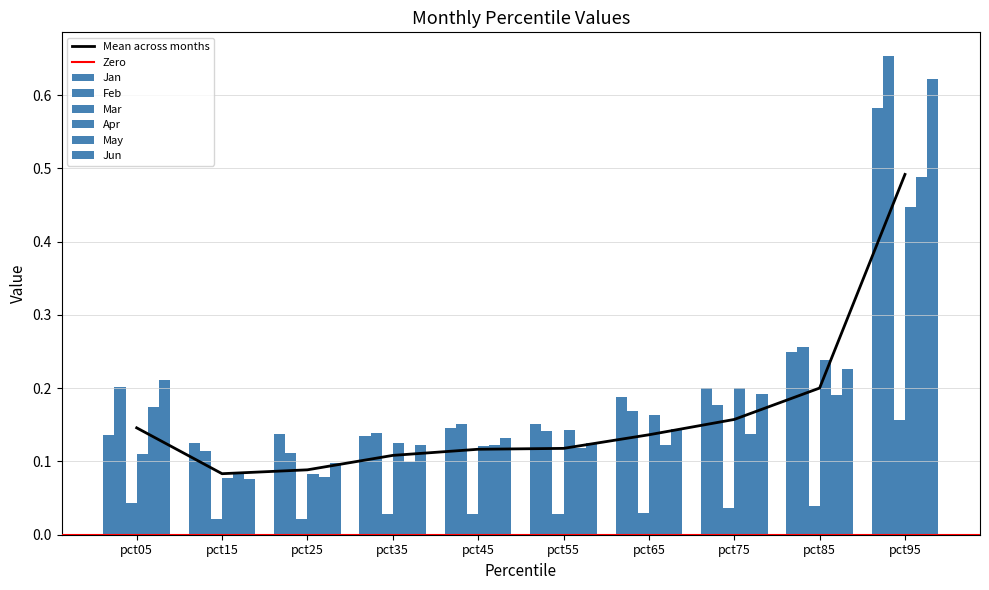

The Mar series shows 0.3 at pct95. True or false?

False